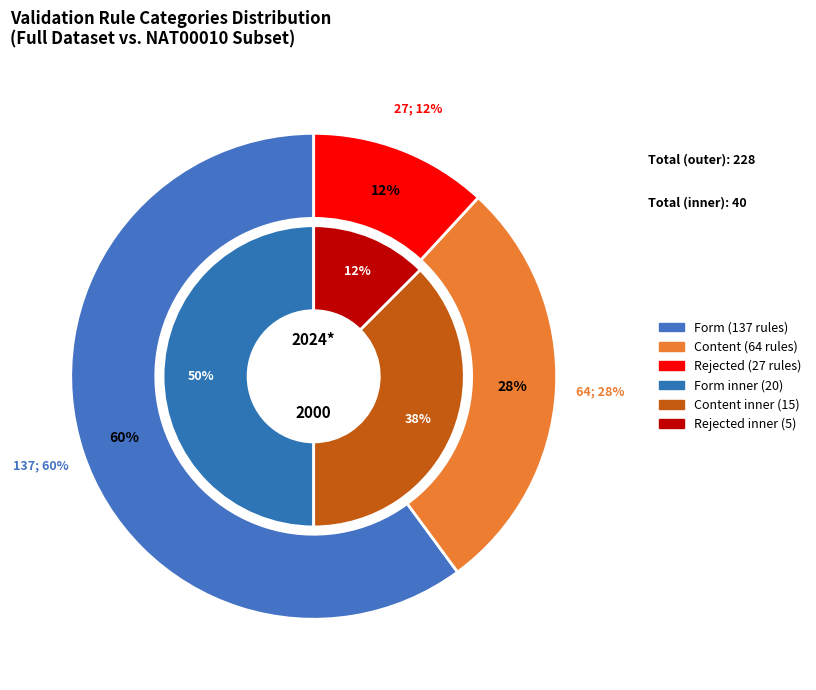

Which slice is the largest?

Form